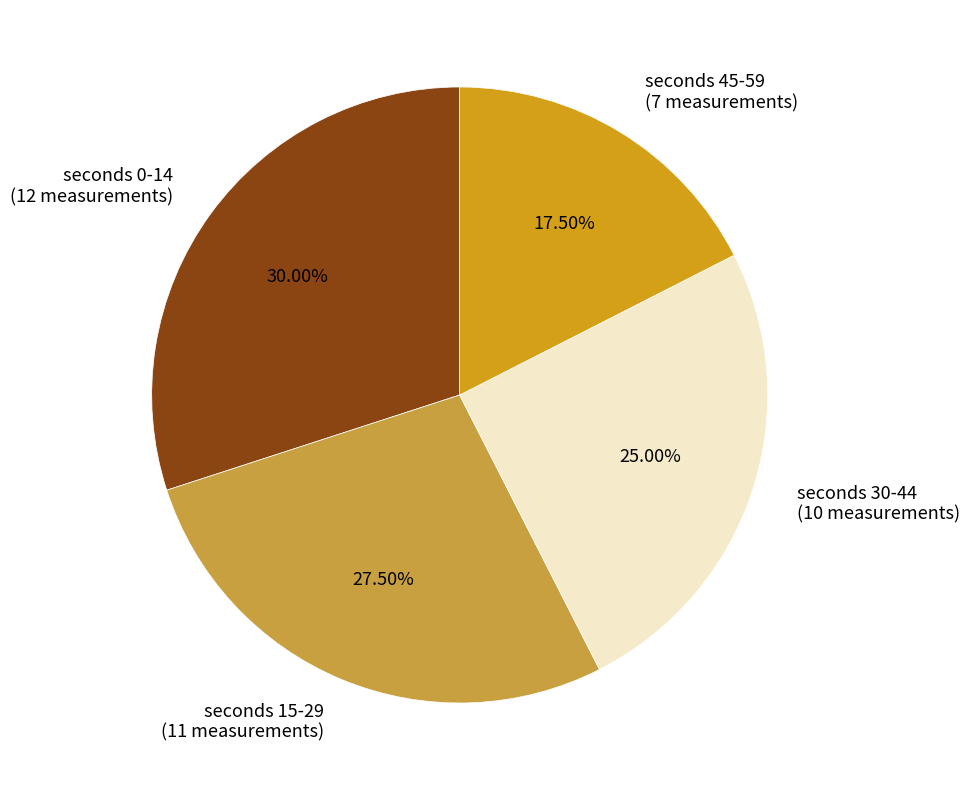

Between seconds 30-44 (10 measurements) and seconds 15-29 (11 measurements), which is larger?

seconds 15-29 (11 measurements)